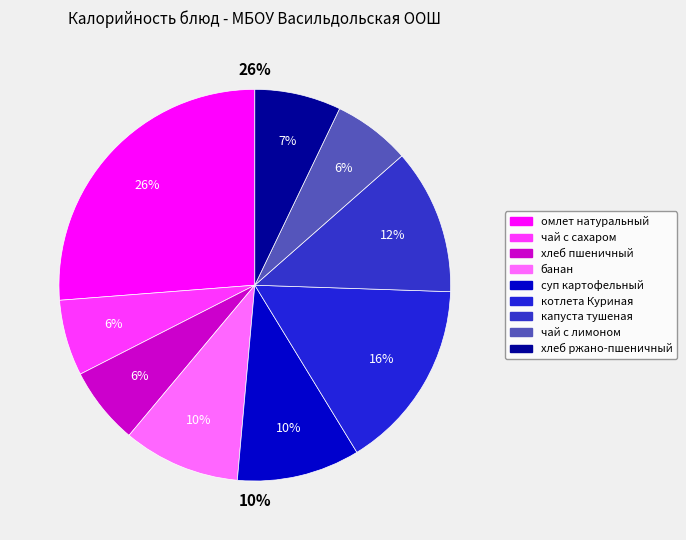

What is the largest slice in the pie chart?

омлет натуральный